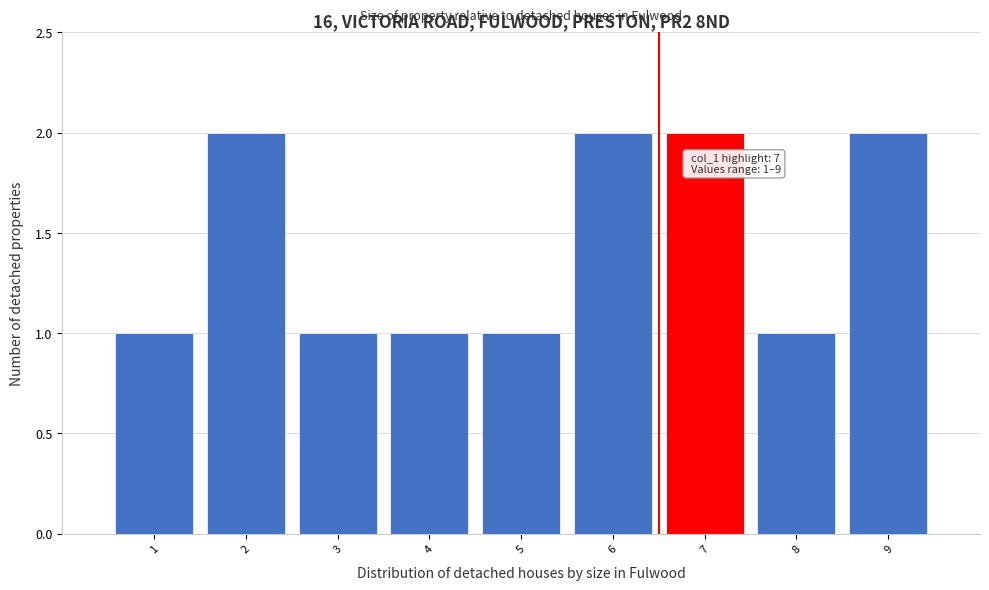

Reading left to right, extract all data points from this chart.

1	2	1	1	1	2	2	1	2